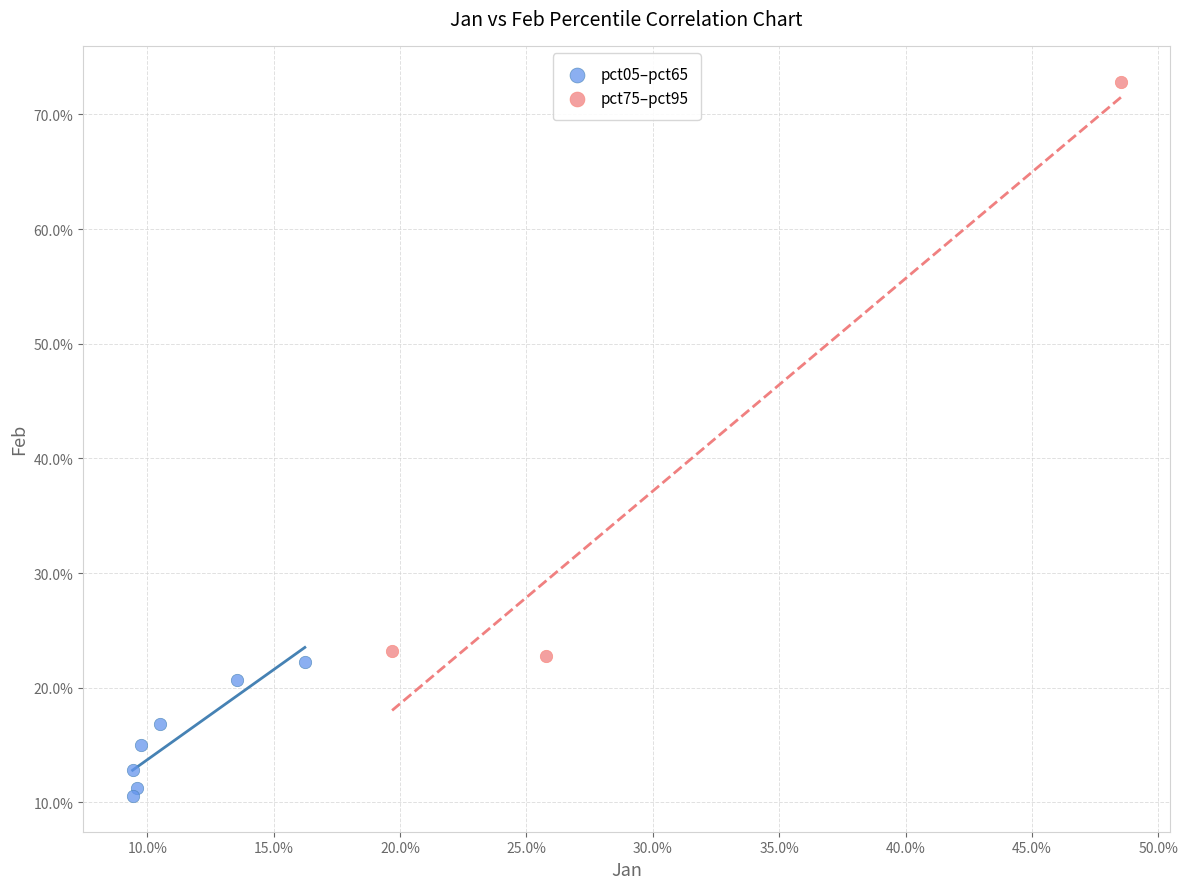

What are all the series names shown in the legend?

pct05–pct65, pct75–pct95